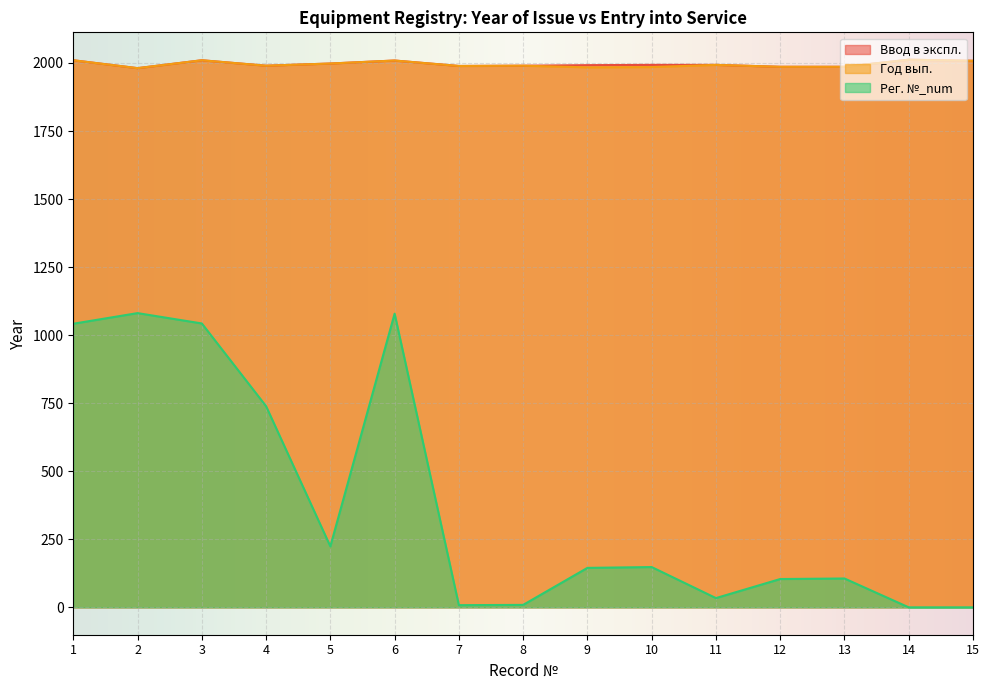

True or false: Год вып. and Рег. №_num cross at least once.

False